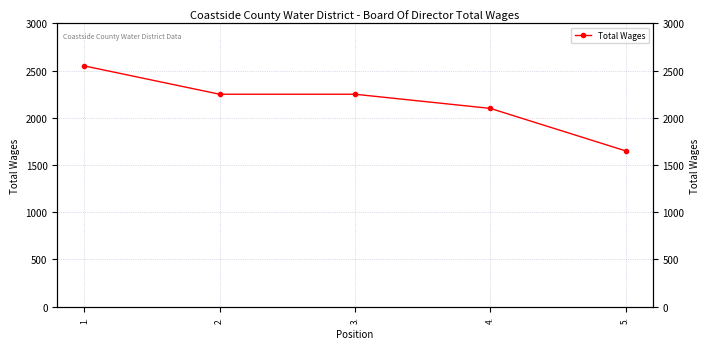

Which category has the highest value across all series?

1.